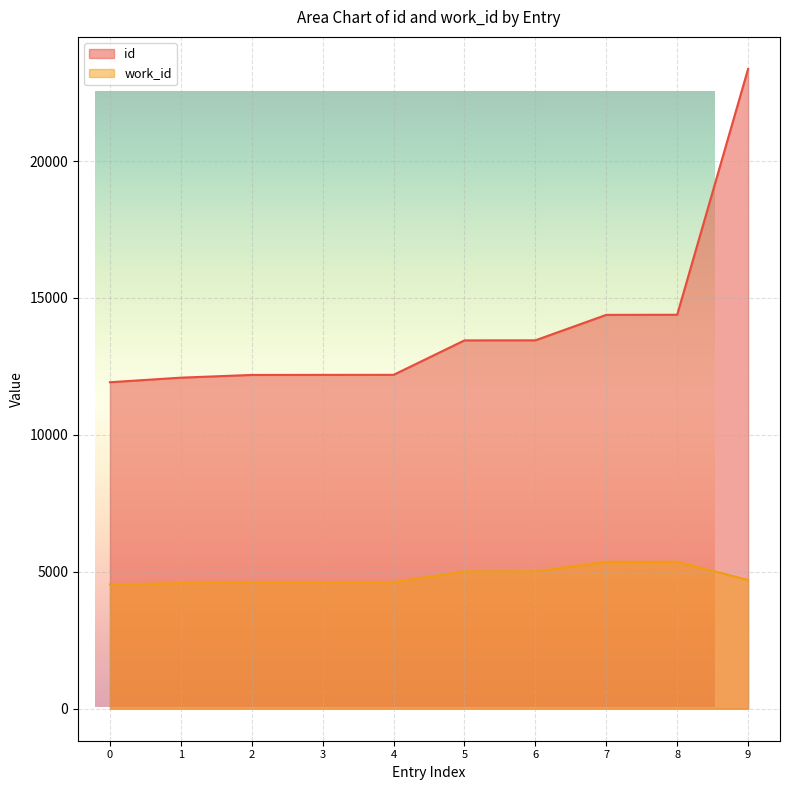

What is the highest value of the id series?

23364